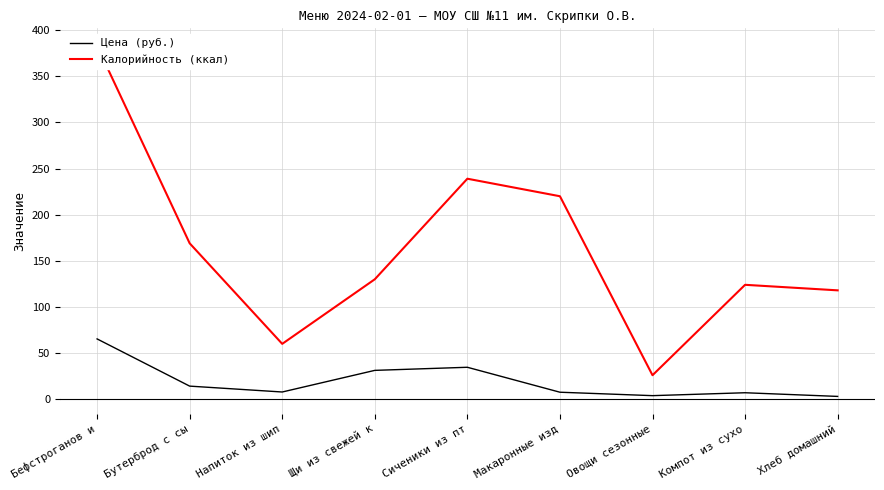

How many data points does each series have?

9